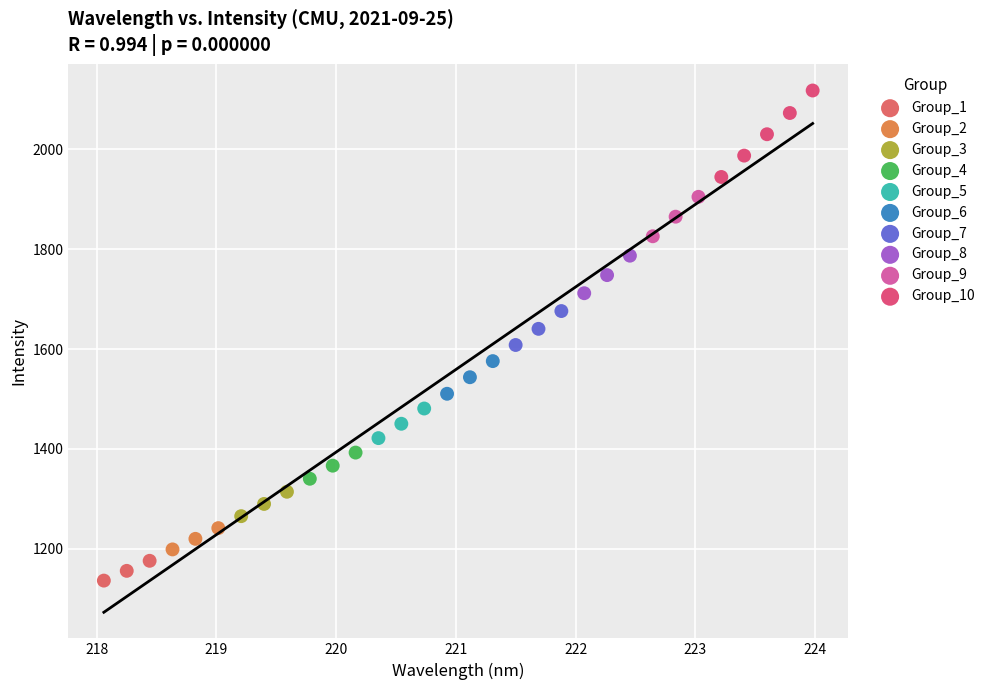

Which series has the widest spread of Y values?

Group_10